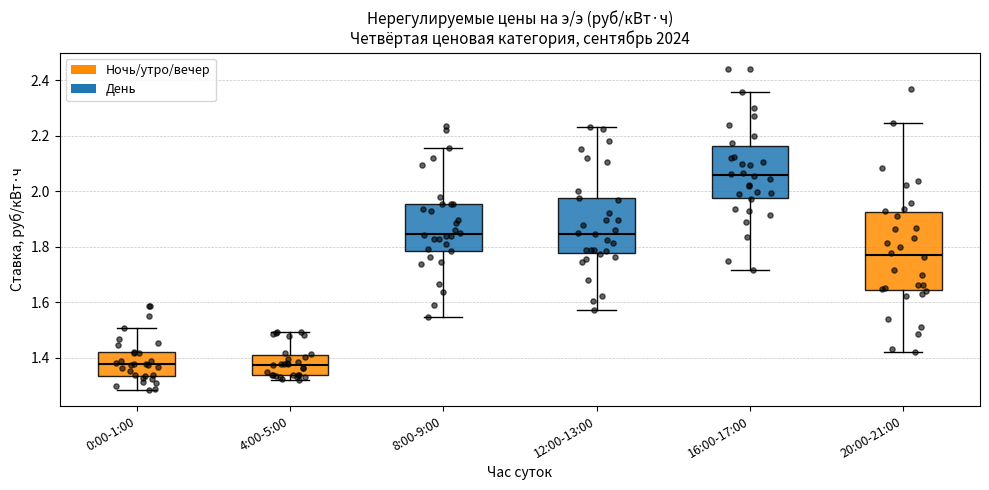

Reading left to right, read every box against the y-axis: the position of its median line, the range the box covers, and the ends of its whiskers. The values are not printed on the chart, so give them approximately, as read against the axis.

0:00-1:00: median 1.38, box 1.34 to 1.42, whiskers 1.28 to 1.50
4:00-5:00: median 1.38, box 1.34 to 1.42, whiskers 1.32 to 1.50
8:00-9:00: median 1.84, box 1.78 to 1.96, whiskers 1.54 to 2.16
12:00-13:00: median 1.84, box 1.78 to 1.98, whiskers 1.58 to 2.24
16:00-17:00: median 2.06, box 1.98 to 2.16, whiskers 1.72 to 2.36
20:00-21:00: median 1.78, box 1.64 to 1.92, whiskers 1.42 to 2.24